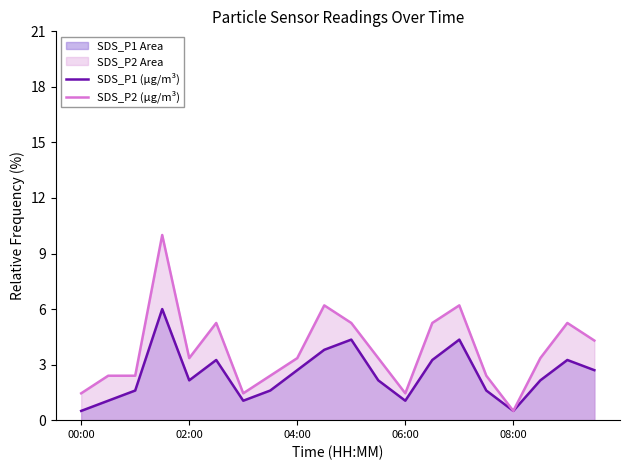

How many interior local peaks does the SDS_P2 (µg/m³) series have?

5